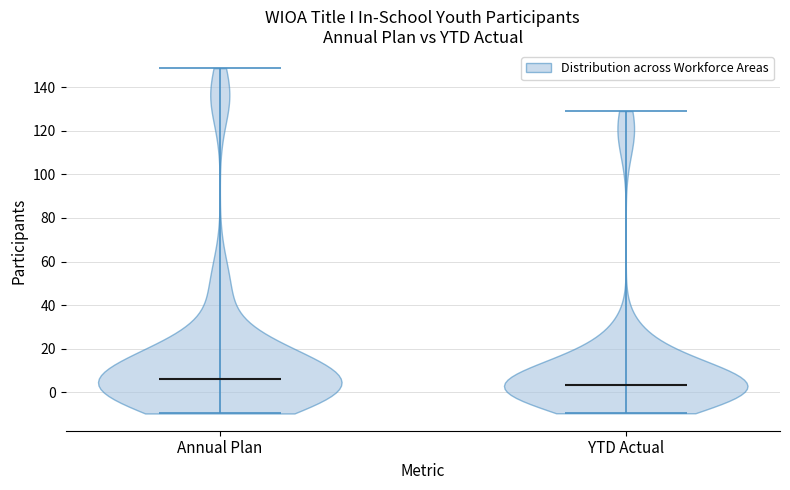

Which violin has the highest median line?

Annual Plan